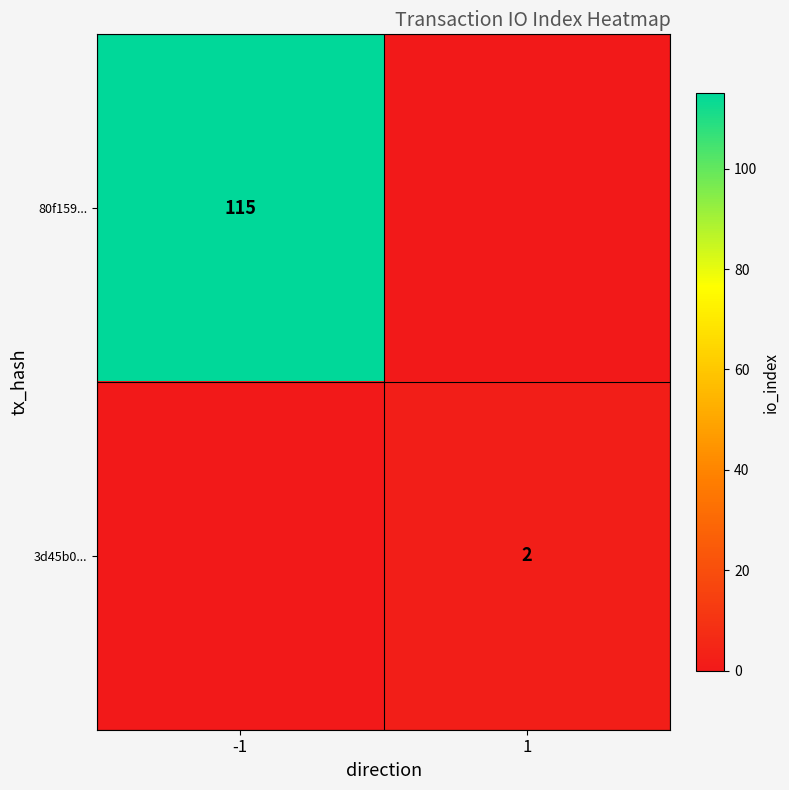

Is it true that 80f159... equals 115 at -1?

True